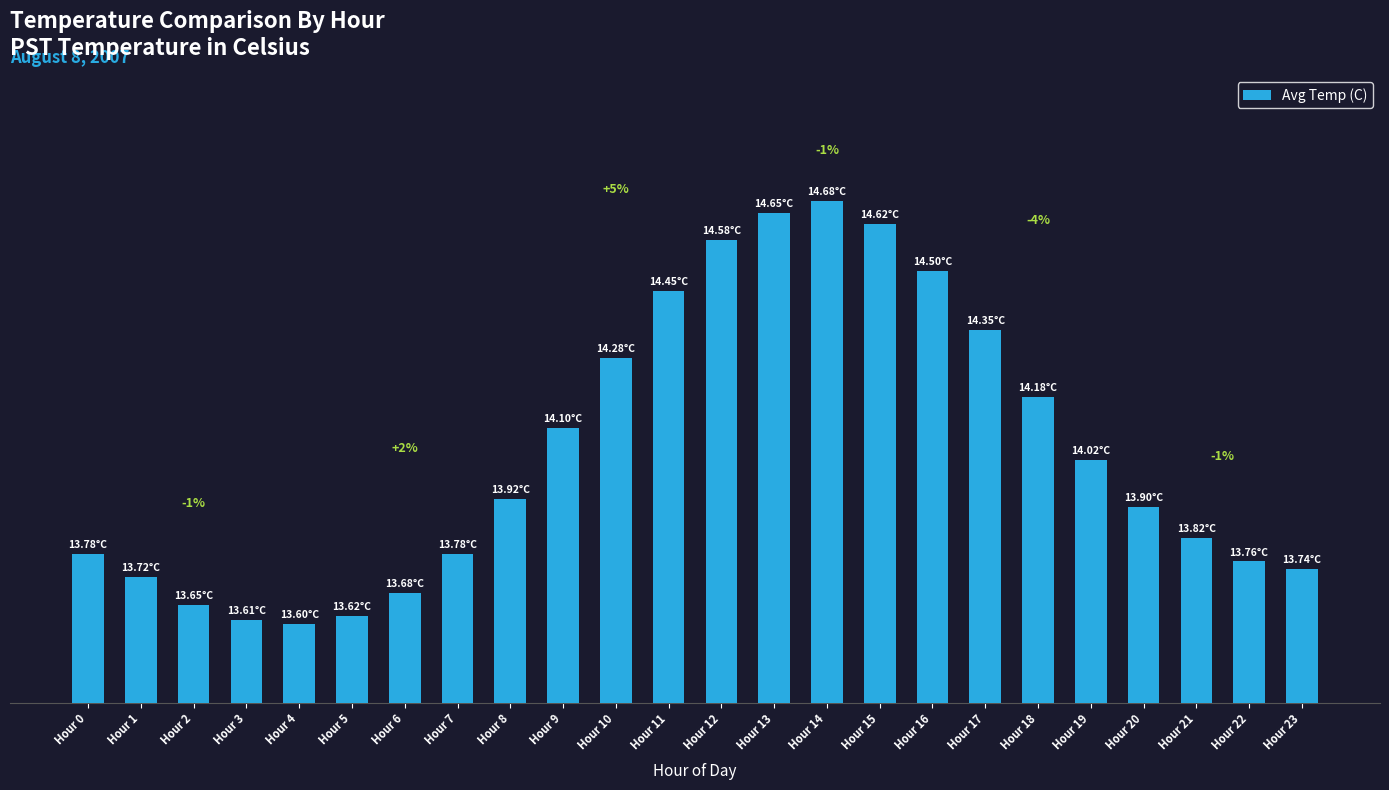

Does the chart contain any negative values?

No